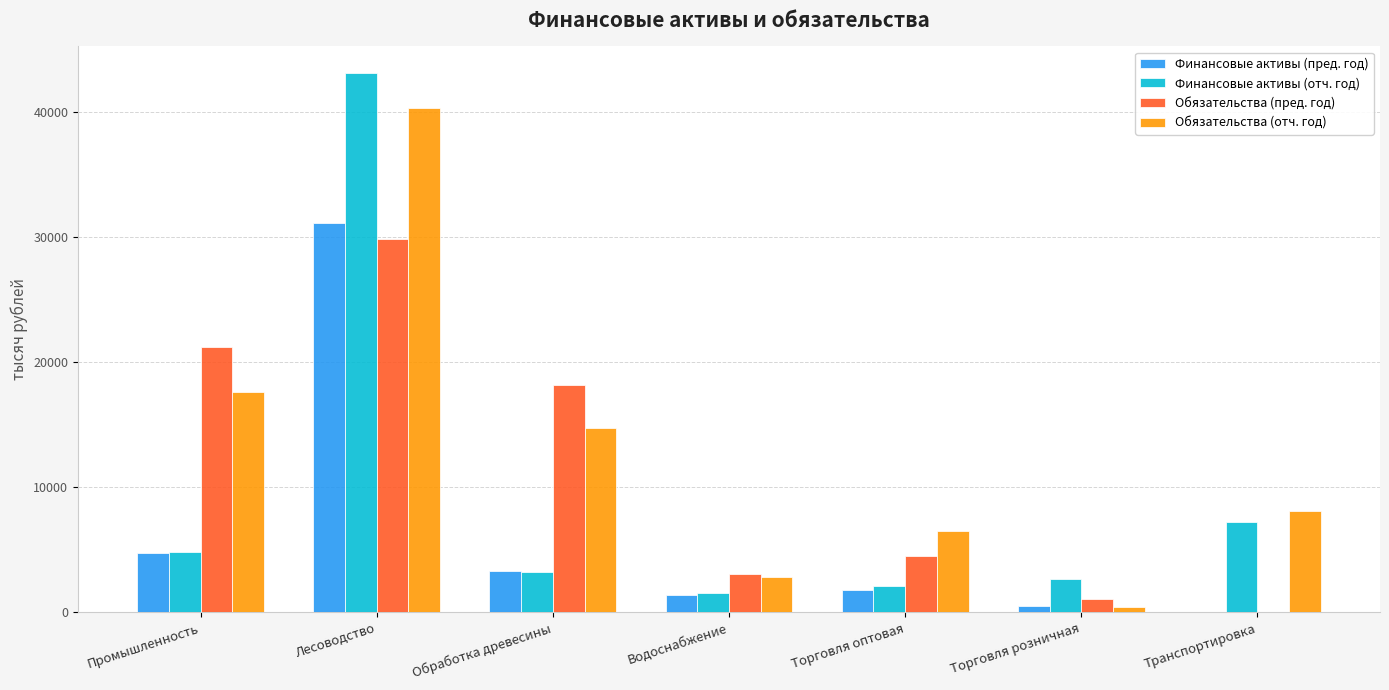

What is the maximum value shown in the chart?

43091